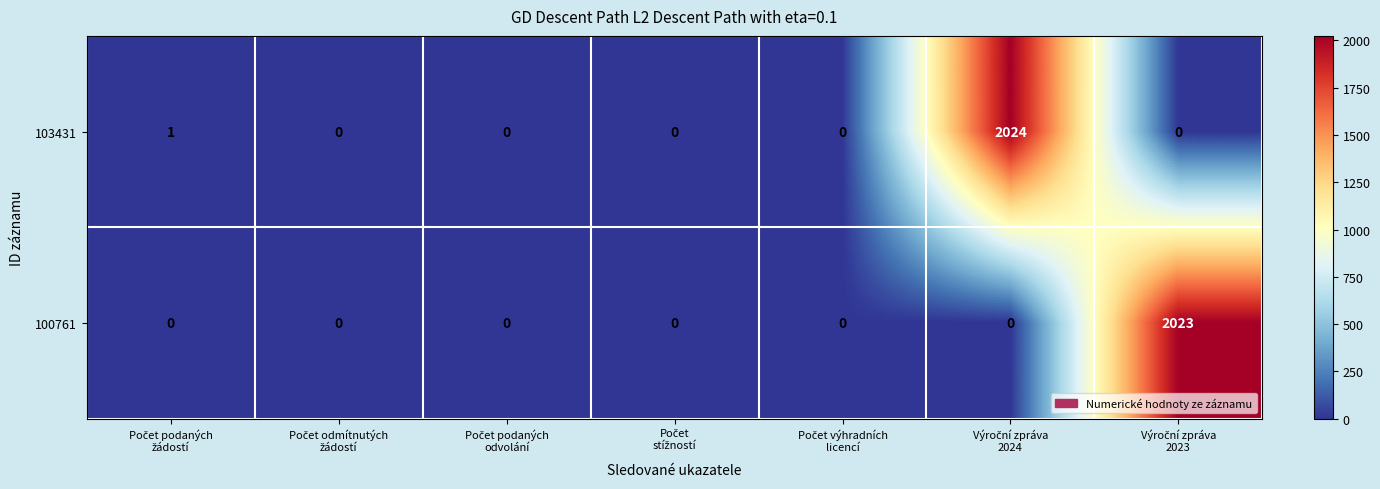

Rank the series by their average value, from highest to lowest.

103431, 100761